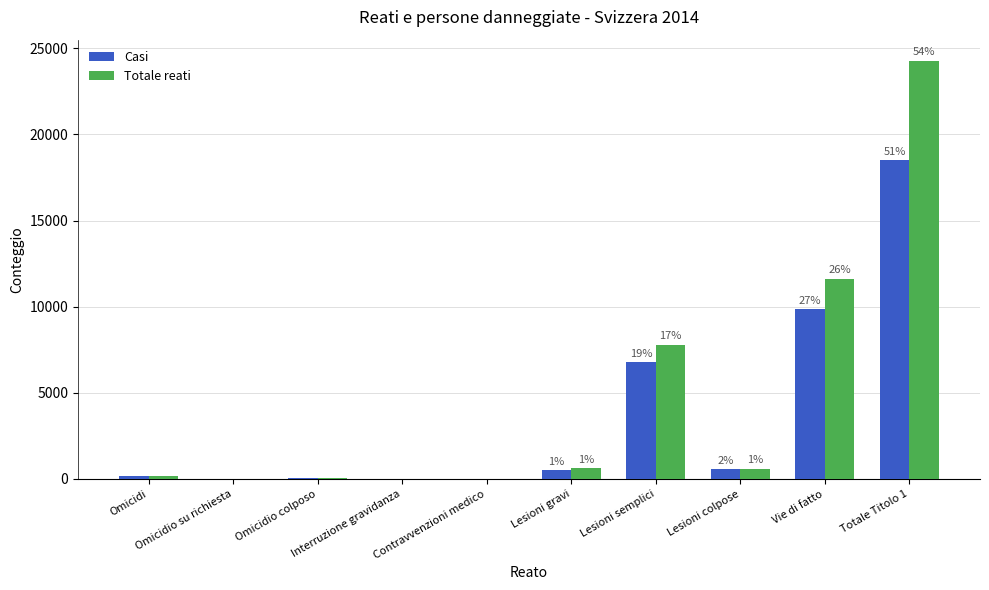

Reading right to left, what are all the values shown in this chart?

Casi: Totale Titolo 1=18508	Vie di fatto=9861	Lesioni colpose=555	Lesioni semplici=6777	Lesioni gravi=493	Contravvenzioni medico=1	Interruzione gravidanza=6	Omicidio colposo=51	Omicidio su richiesta=2	Omicidi=161
Totale reati: Totale Titolo 1=24286	Vie di fatto=11593	Lesioni colpose=568	Lesioni semplici=7782	Lesioni gravi=609	Contravvenzioni medico=1	Interruzione gravidanza=6	Omicidio colposo=51	Omicidio su richiesta=0	Omicidi=173